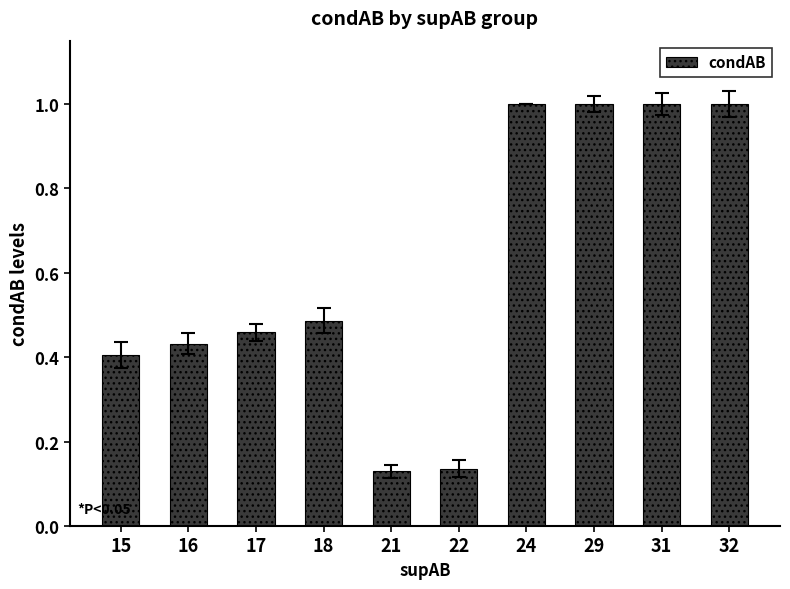

True or false: the data shows 0.4 at 16.

True